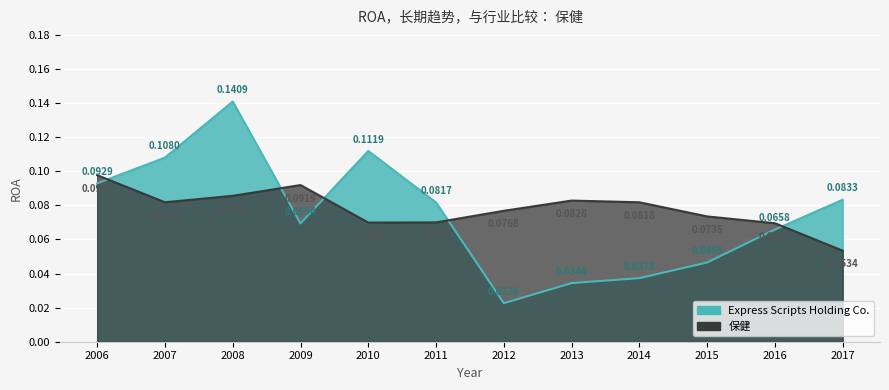

Reading left to right, extract all data points from this chart.

Express Scripts Holding Co.: 0.1	0.1	0.1	0.1	0.1	0.1	0.0	0.0	0.0	0.0	0.1	0.1
保健: 0.1	0.1	0.1	0.1	0.1	0.1	0.1	0.1	0.1	0.1	0.1	0.1